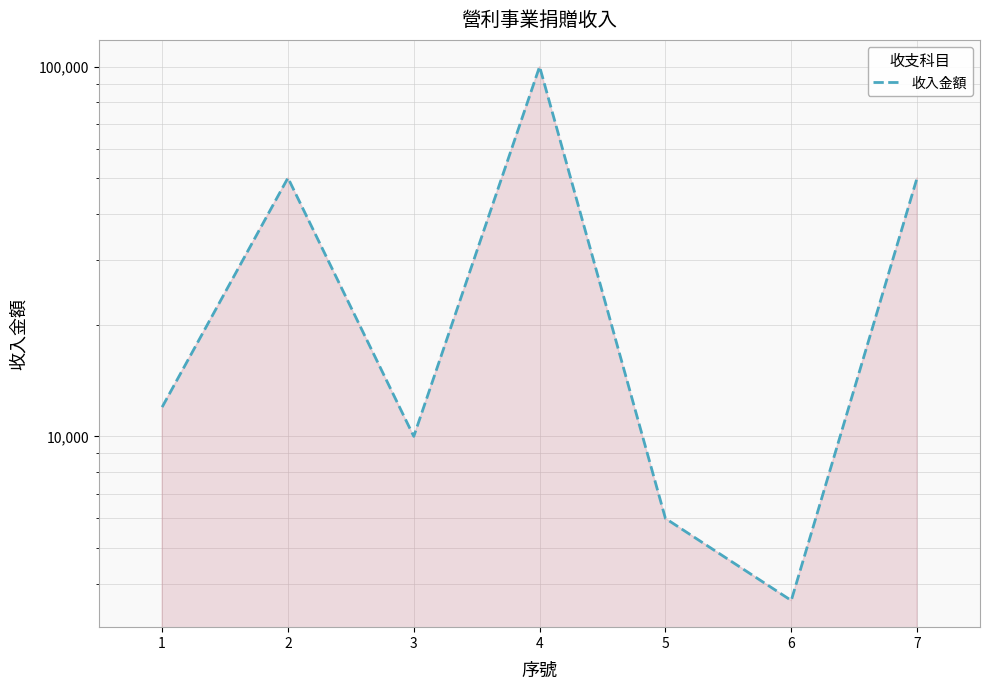

At which category does the chart reach its minimum across all series?

6